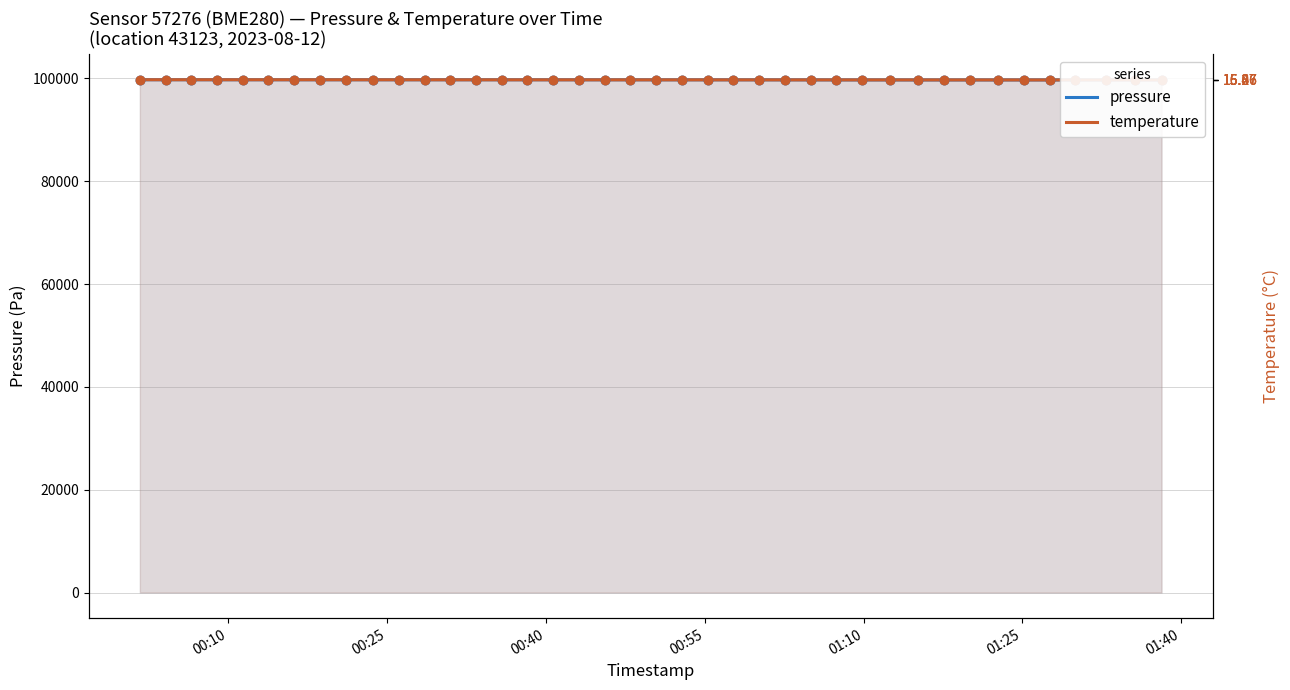

At which category is the sum across all series the highest?

00:10